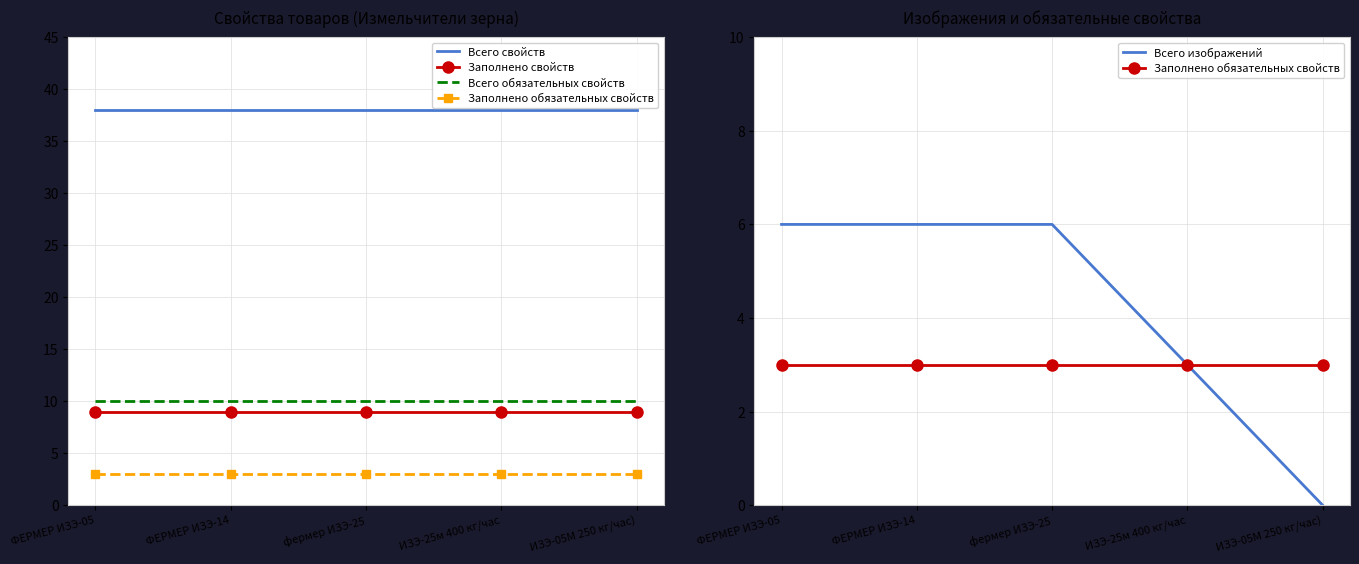

True or false: Заполнено обязательных свойств has more than 0 points higher than both neighbors.

False